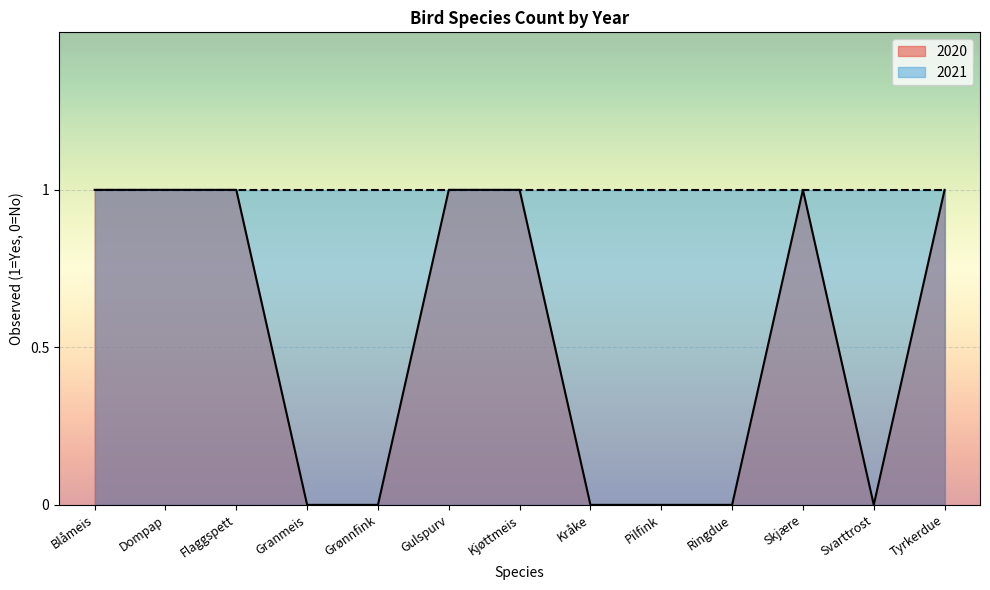

What is the sum of the values at Skjære and Flaggspett?

2